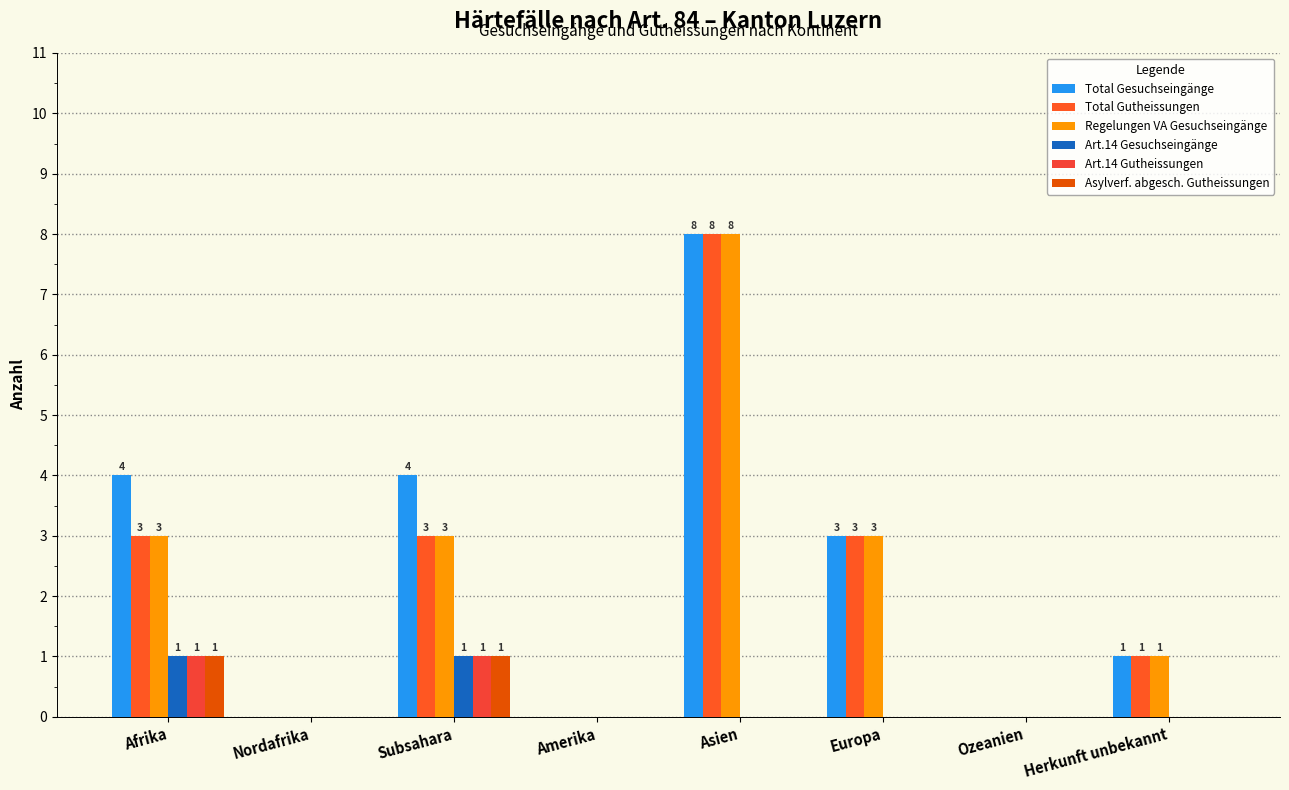

What is the value of the Asylverf. abgesch. Gutheissungen bar at the 1st from the left?

1